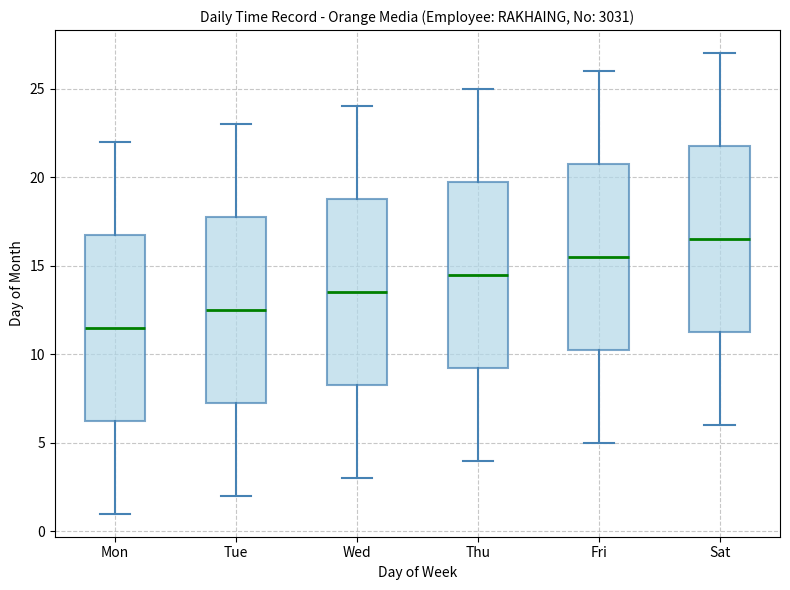

Reading left to right, transcribe this box plot: for each box, give where its median line is, the range the box spans, and where its two whiskers end, as read against the y-axis. The values are not printed on the chart, so give them approximately, as read against the axis.

Mon: median 11.5, box 6.5 to 17.0, whiskers 1.0 to 22.0
Tue: median 12.5, box 7.5 to 18.0, whiskers 2.0 to 23.0
Wed: median 13.5, box 8.5 to 19.0, whiskers 3.0 to 24.0
Thu: median 14.5, box 9.5 to 20.0, whiskers 4.0 to 25.0
Fri: median 15.5, box 10.5 to 21.0, whiskers 5.0 to 26.0
Sat: median 16.5, box 11.5 to 22.0, whiskers 6.0 to 27.0